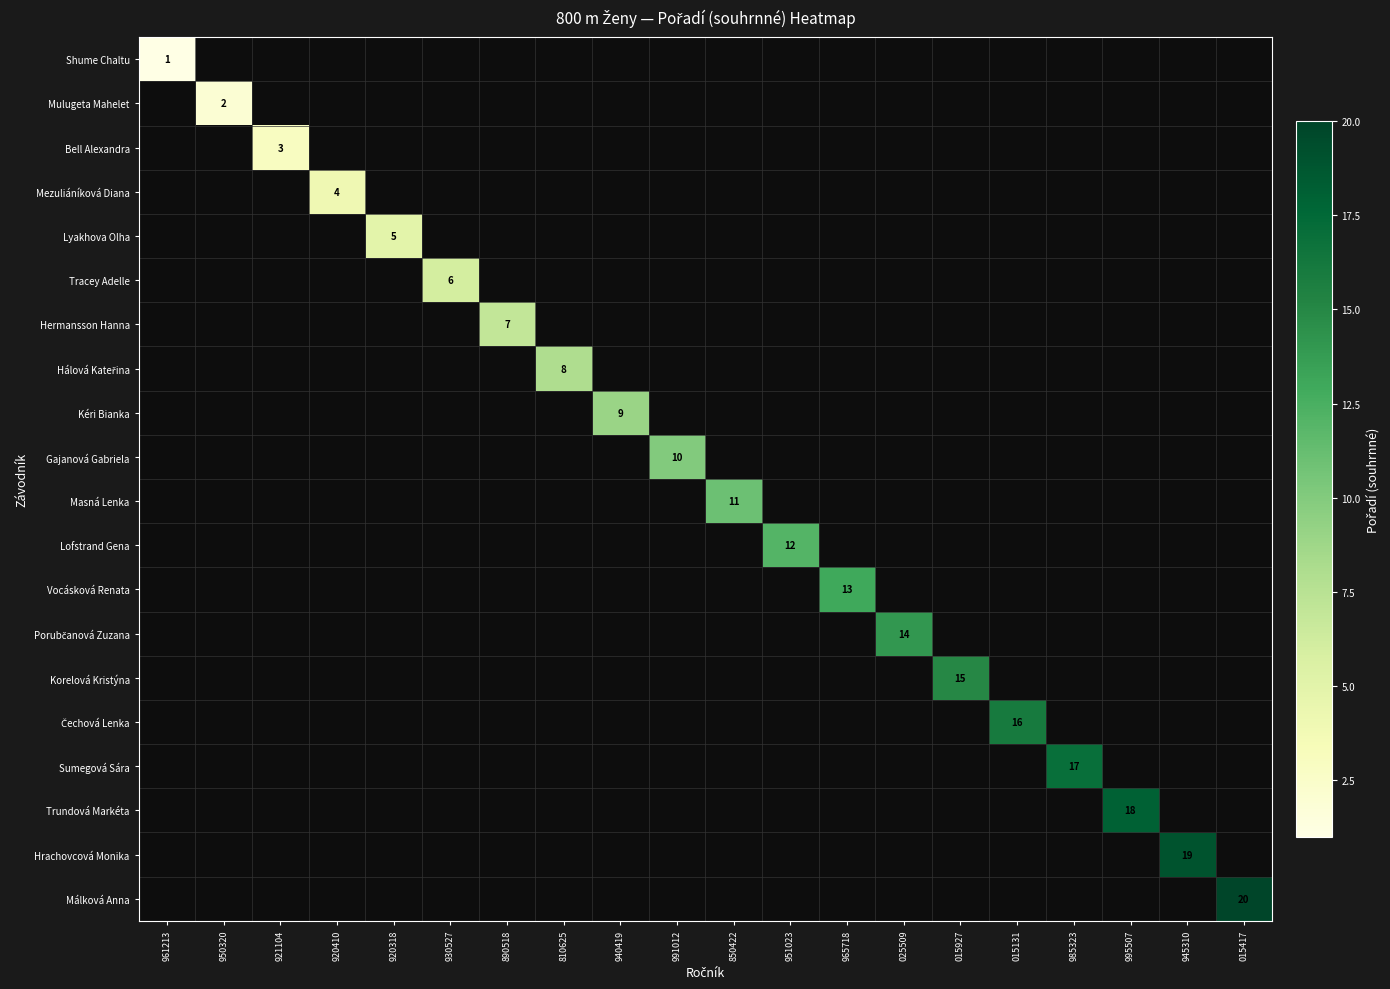

At which category does the chart reach its minimum across all series?

961213